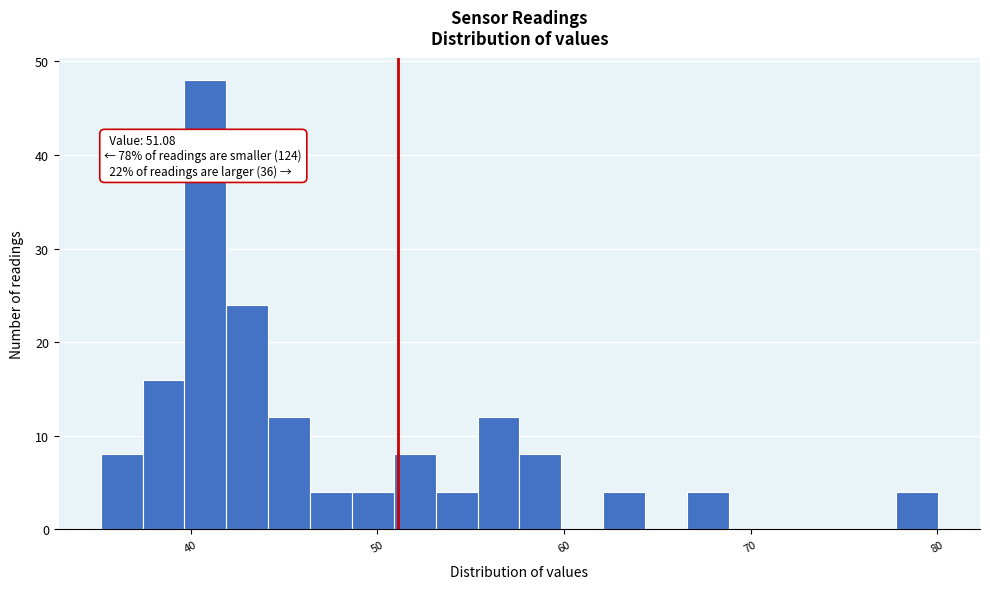

Read against the x-axis, roughly where is the centre of the tallest bar?

41